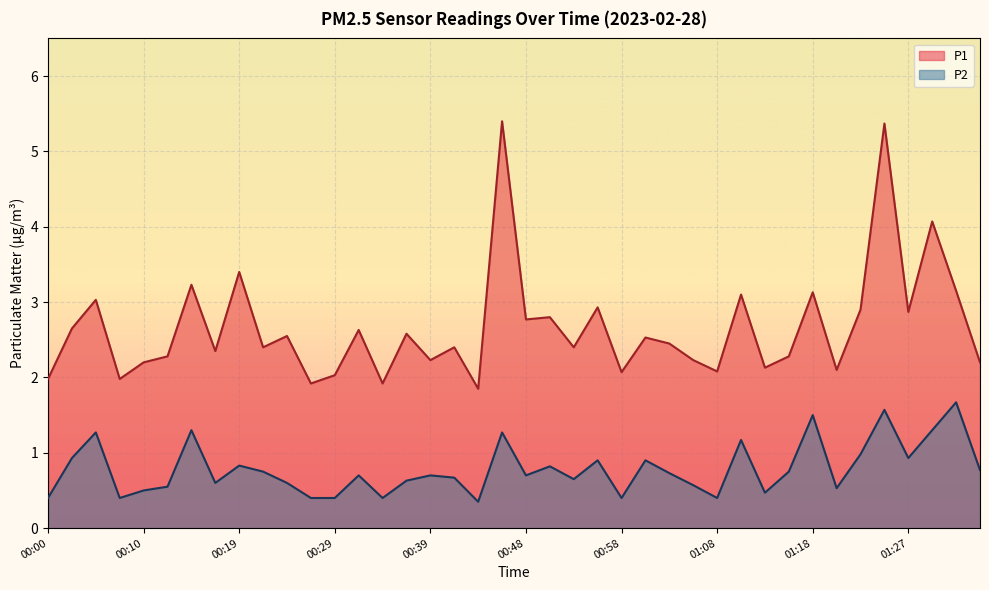

True or false: P1 has a value of 5.9 at 00:19.

False